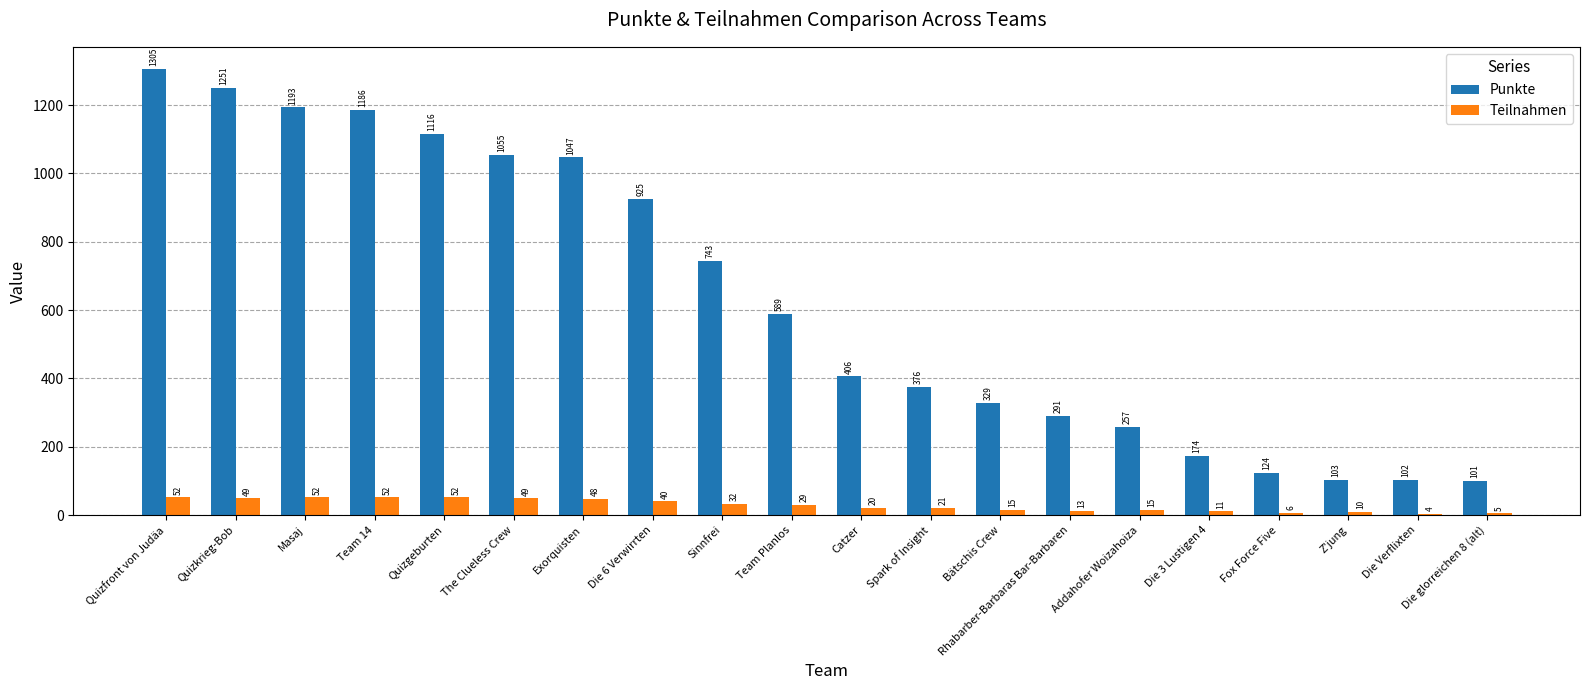

True or false: Punkte has a value of 291 at Rhabarber-Barbaras Bar-Barbaren.

True